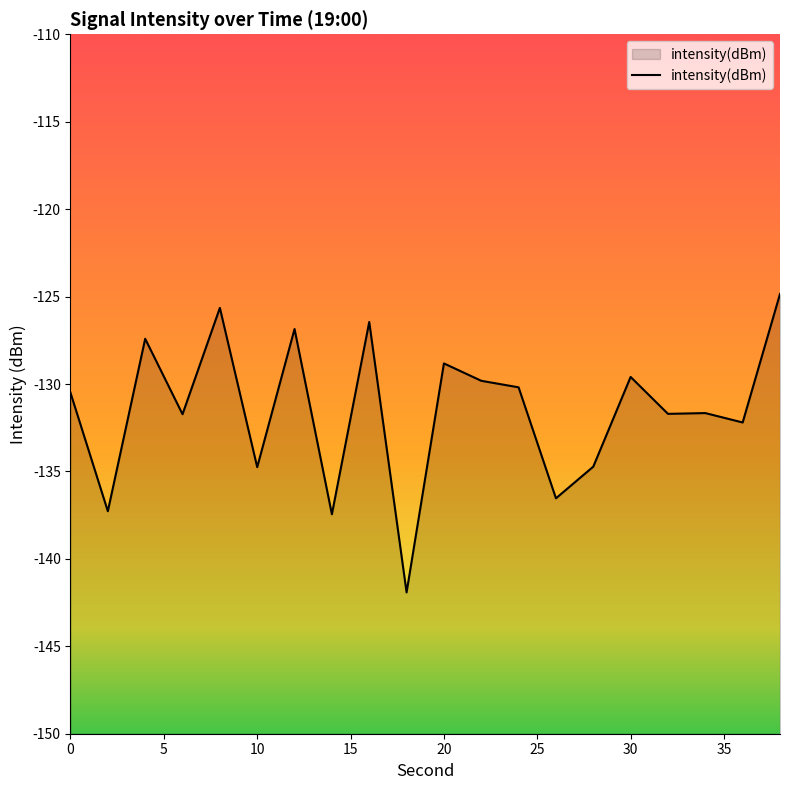

What is the greatest value displayed?

-124.9